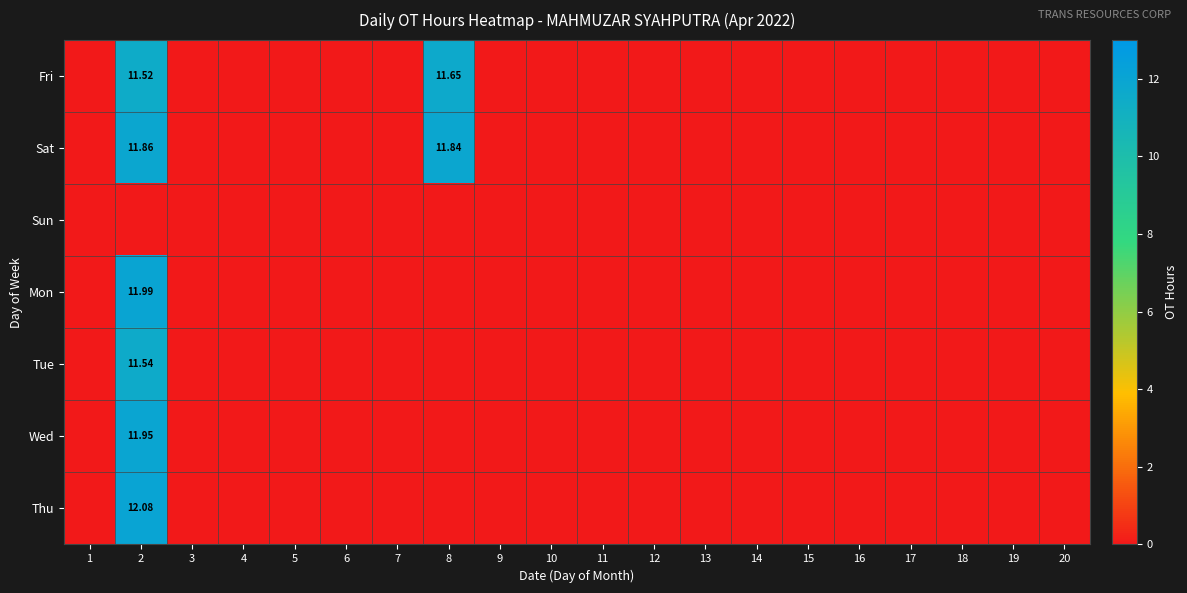

Where is Tue nearest to the value 5?

1